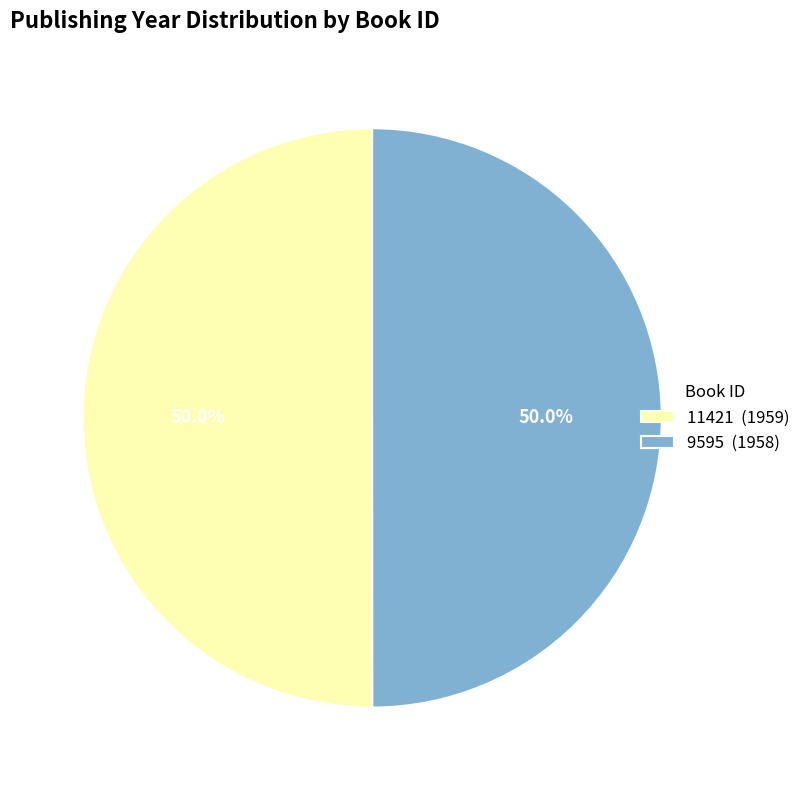

Approximately how many times larger is the value at 9595 compared to 11421?

1.0